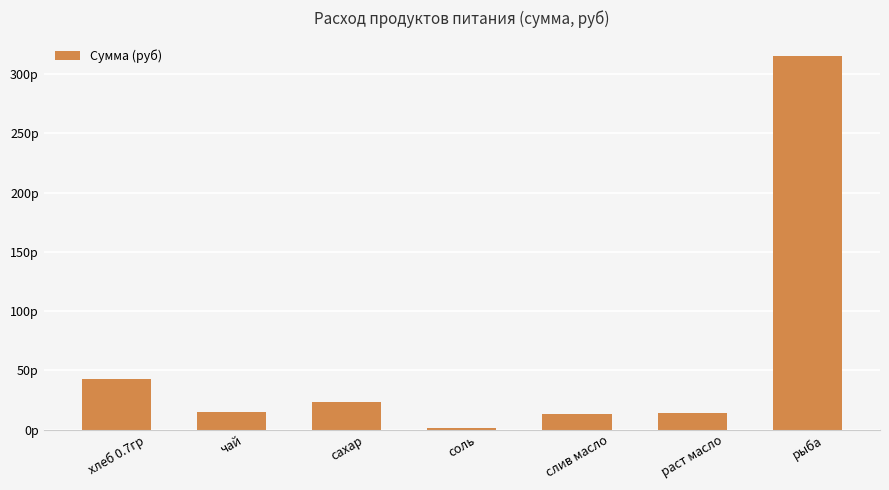

Approximately how many times larger is the value at сахар compared to хлеб 0.7гр?

0.5